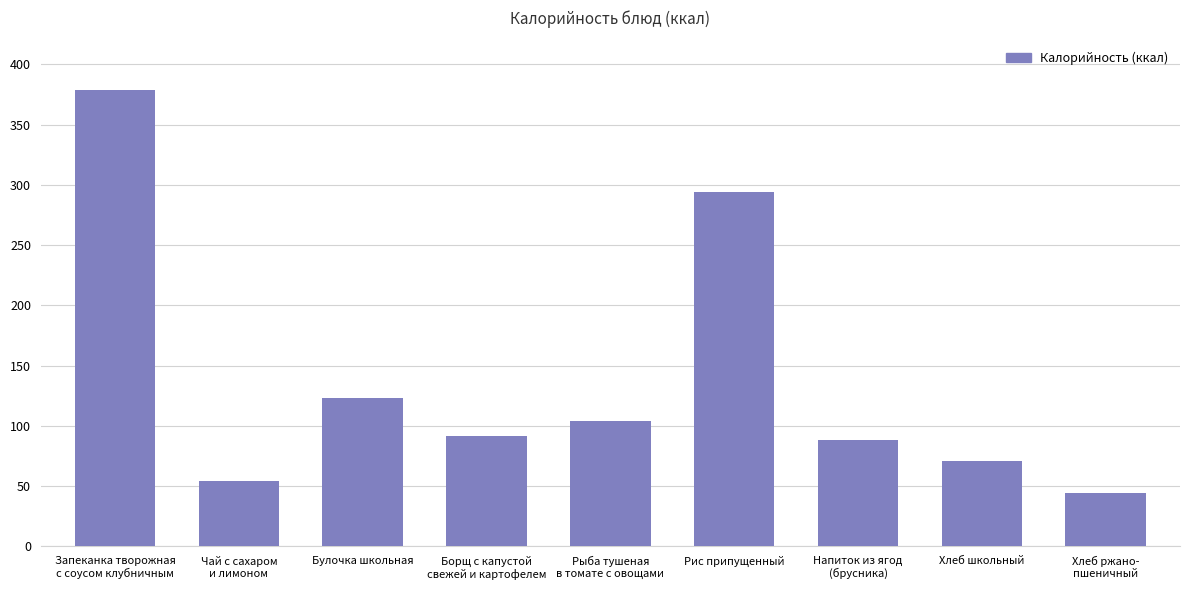

What is the label of the 5th bar from the right?

Рыба тушеная
в томате с овощами